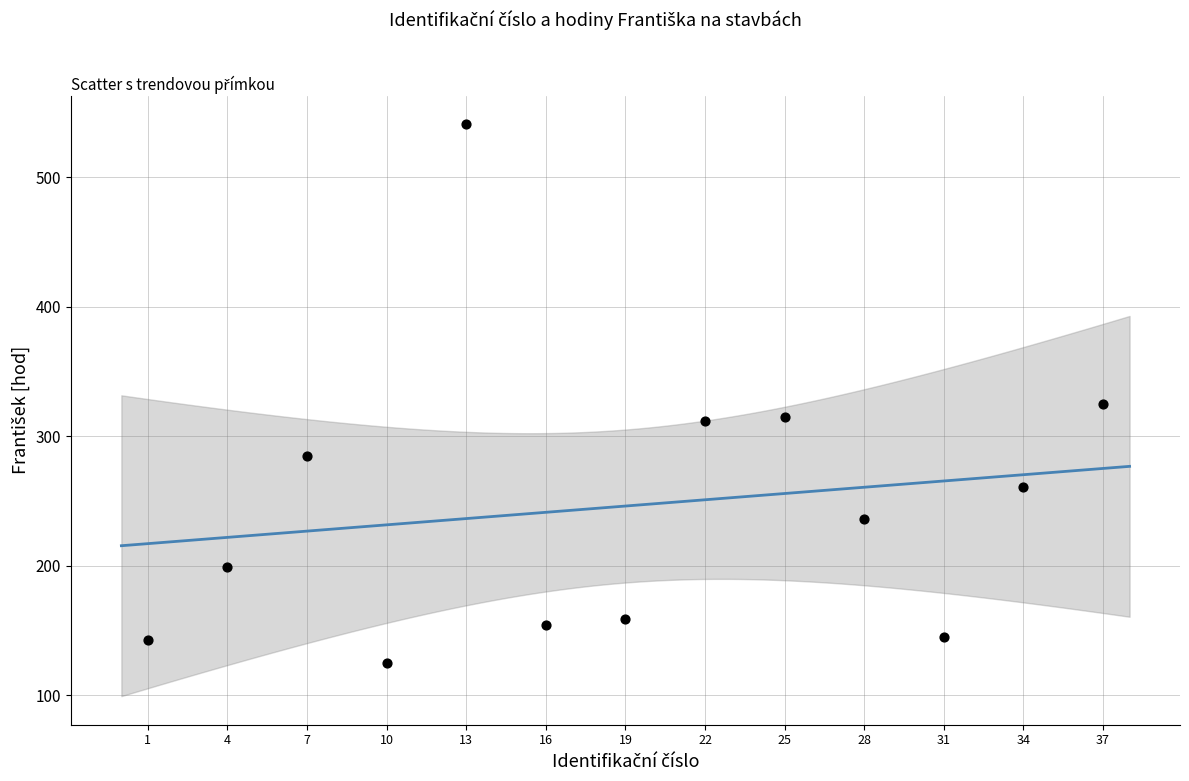

What Y value in the scatter plot is closest to 333?

325